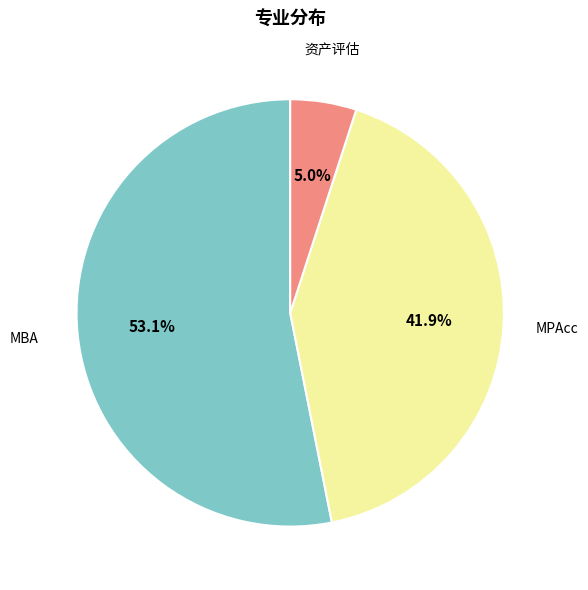

To the nearest percent, what is the combined percentage of MPAcc and 资产评估?

47%